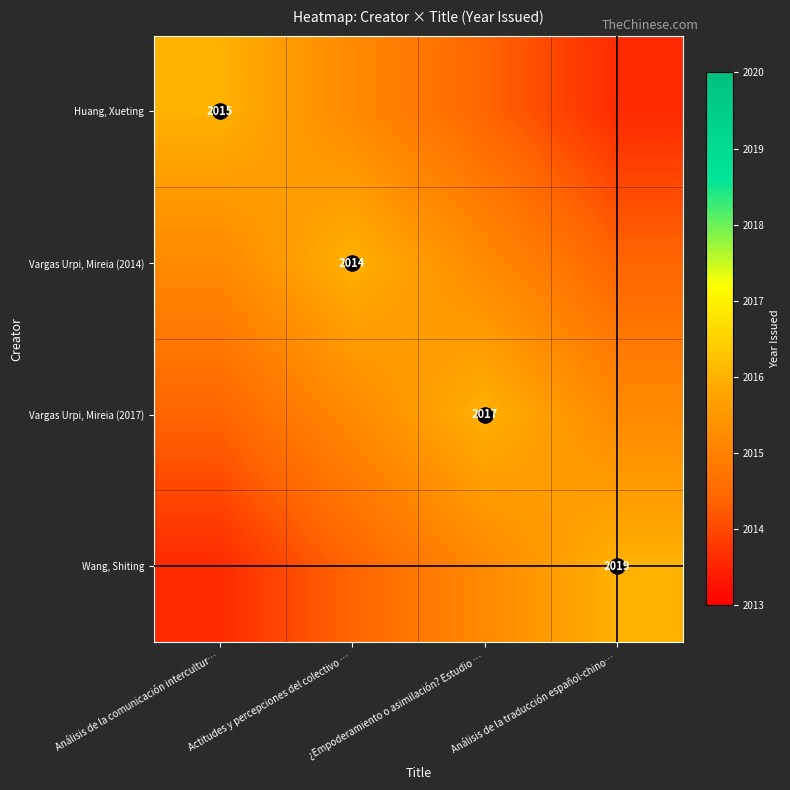

How many data points in Vargas Urpi, Mireia (2017) are less than 2015?

1